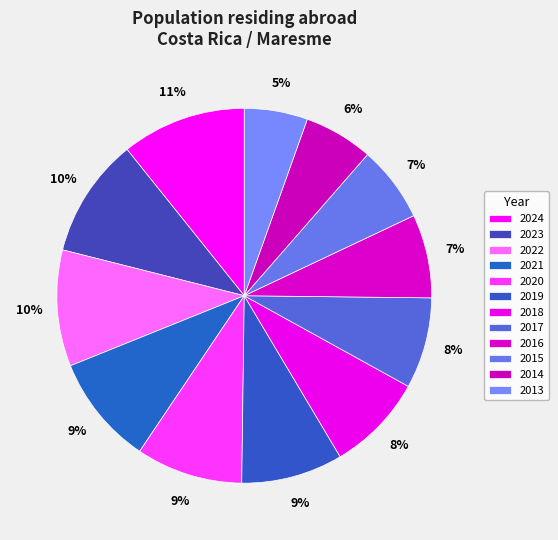

Is there a majority slice in this chart?

No